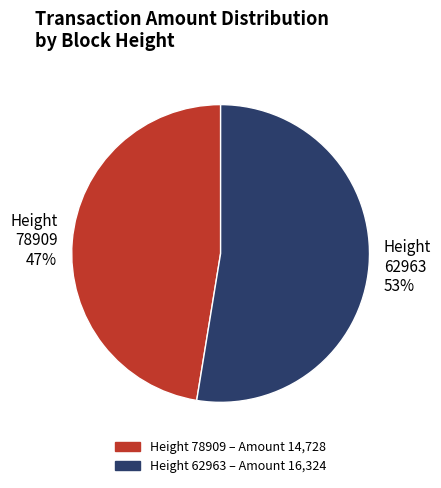

Do Height 62963 53% and Height 78909 47% together represent more than half of the pie?

Yes